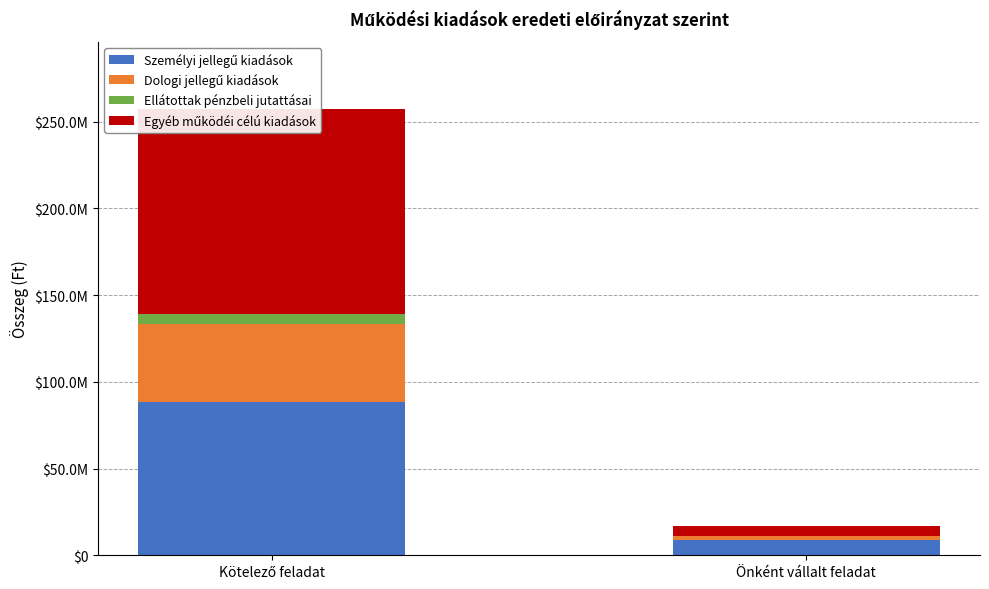

What is the label of the 1st bar from the left?

Kötelező feladat